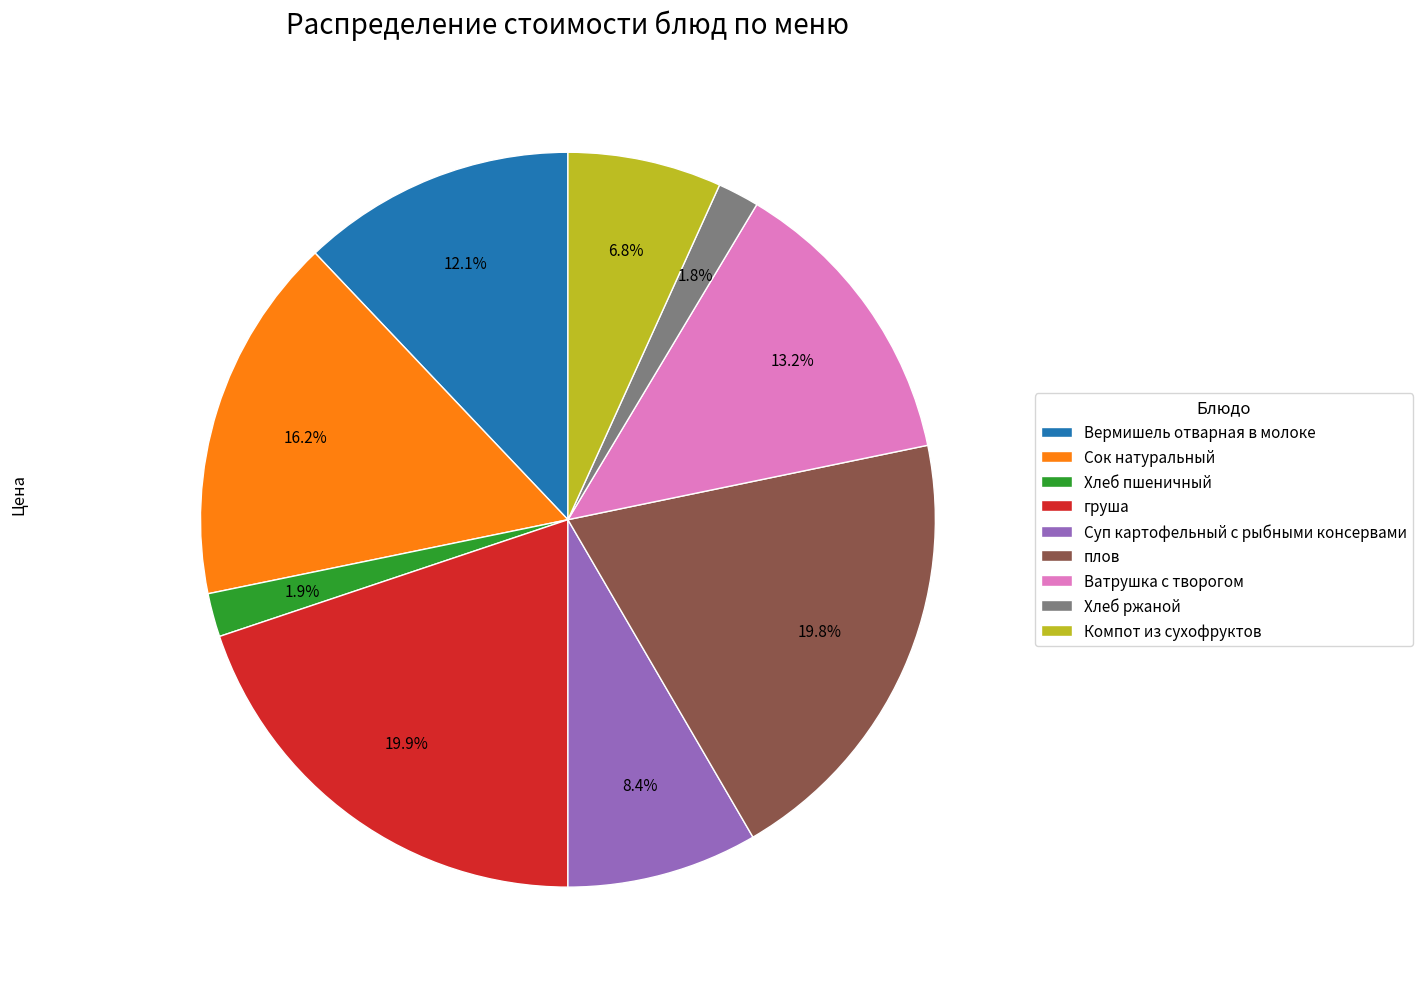

How many slices are in this pie chart?

9